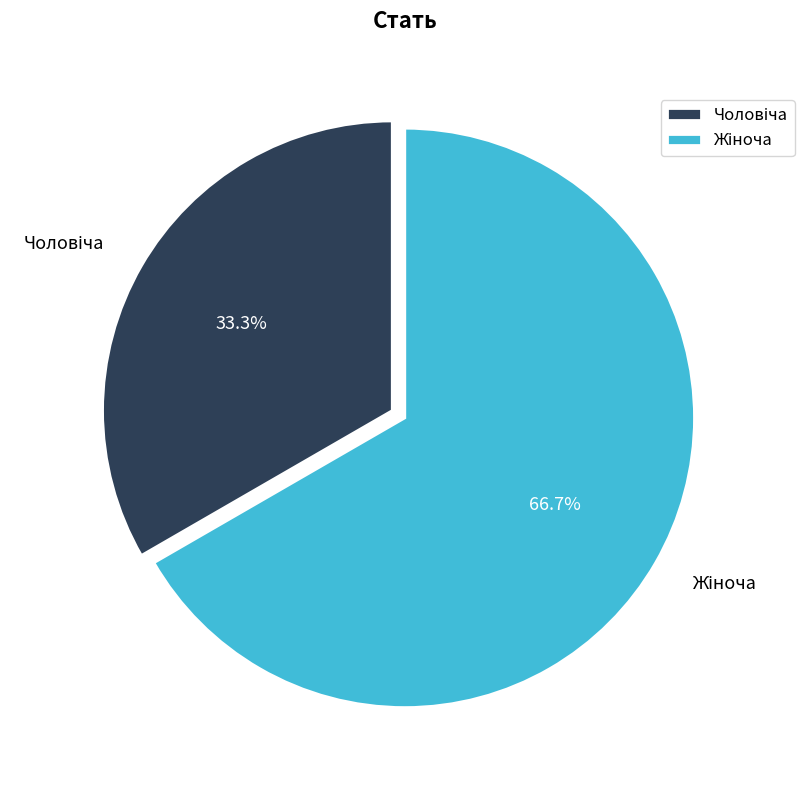

Count the number of slices in the pie.

2